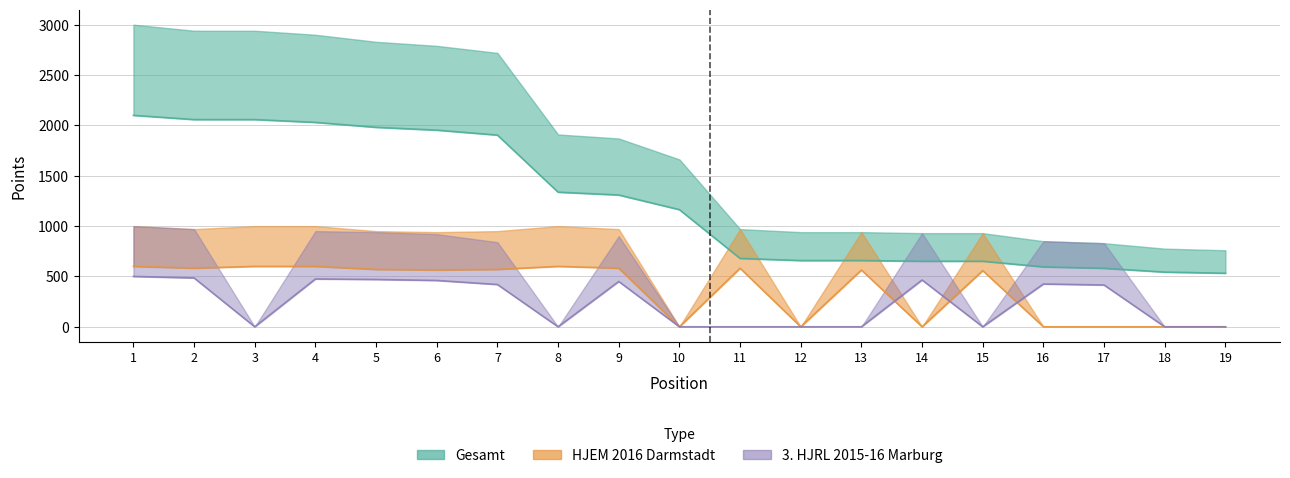

List the series in order of their peak value, lowest first.

3. HJRL 2015-16 Marburg, HJEM 2016 Darmstadt, Gesamt